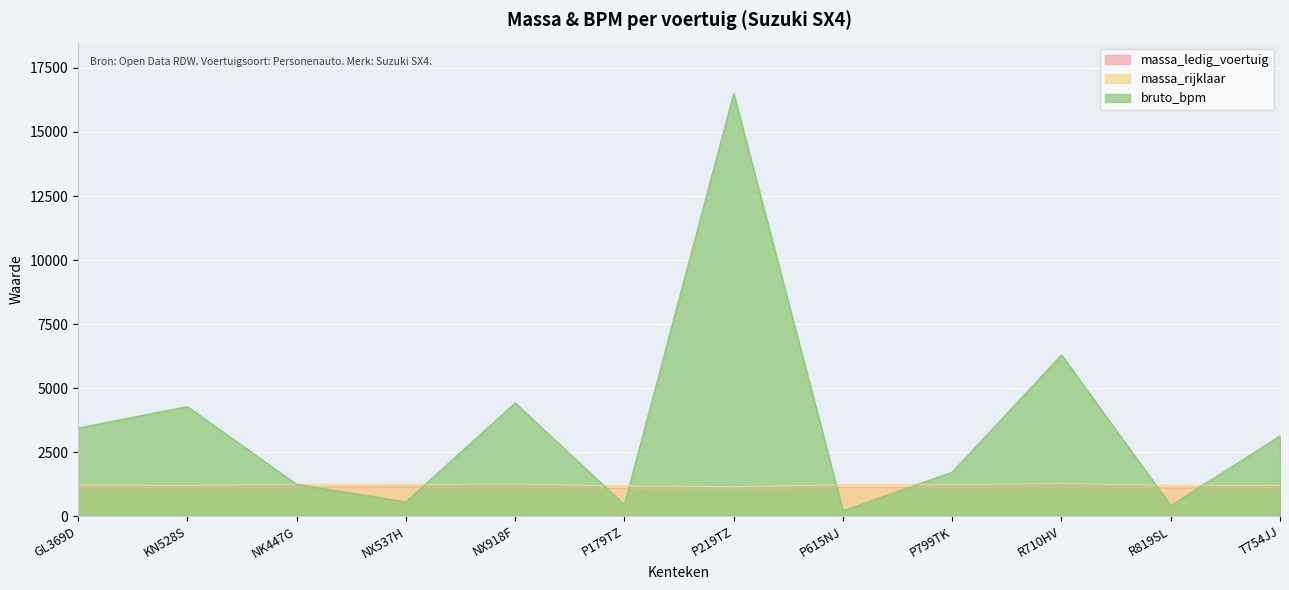

After their last crossing, which series has the higher values: bruto_bpm or massa_rijklaar?

bruto_bpm